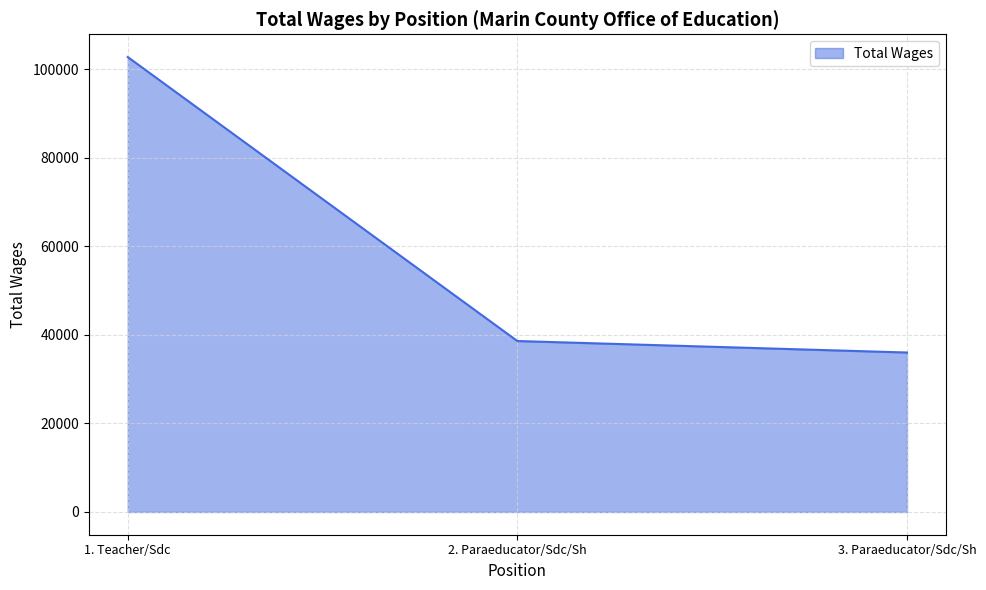

Reading left to right, list all the values displayed in this chart.

1. Teacher/Sdc=102774	2. Paraeducator/Sdc/Sh=38618	3. Paraeducator/Sdc/Sh=36022